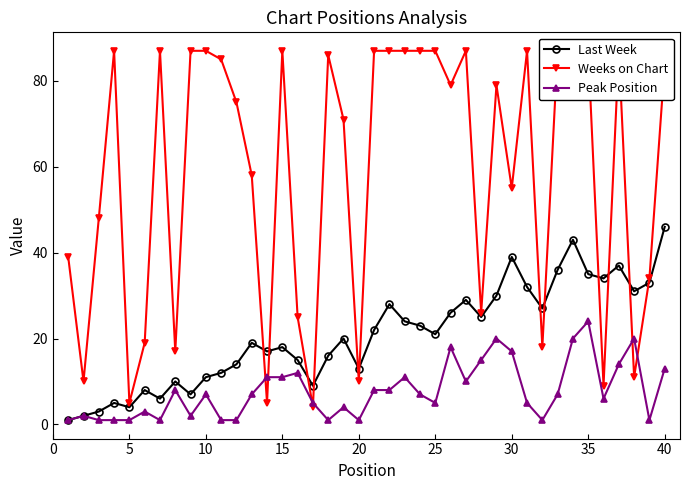

At which label does Last Week reach its peak?

40